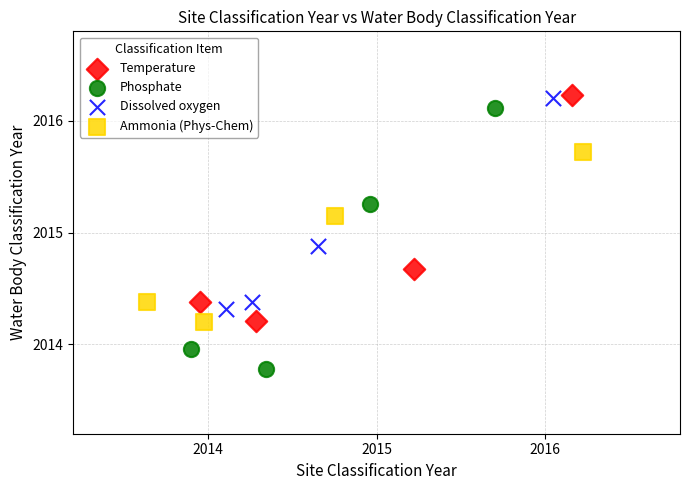

Which series has the widest spread of Y values?

Phosphate